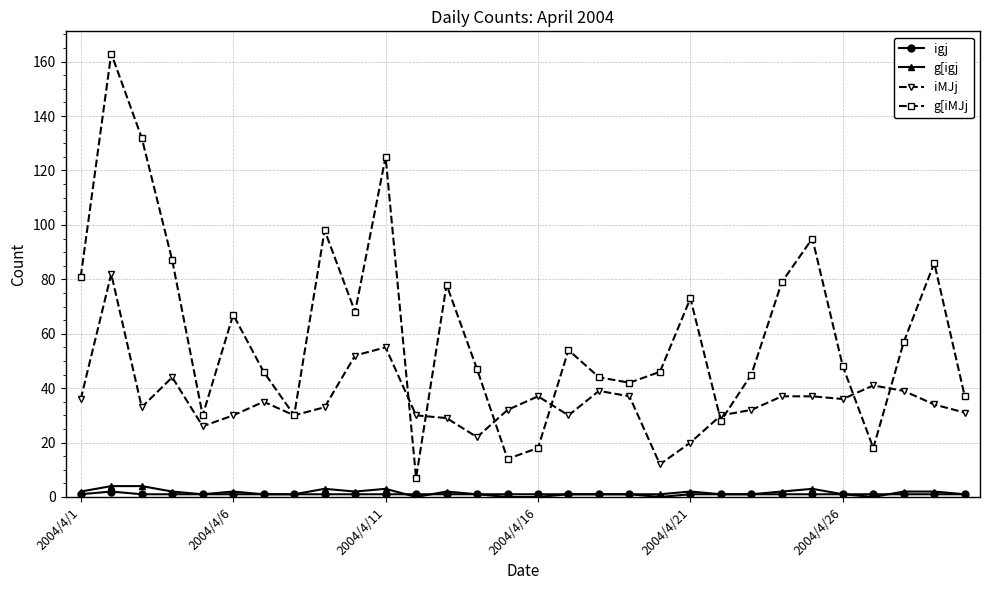

Reading left to right, extract all data points from this chart.

igj: 1	2	1	1	1	1	1	1	1	1	1	1	1	1	1	1	1	1	1	0	1	1	1	1	1	1	1	1	1	1
g[igj: 2	4	4	2	1	2	1	1	3	2	3	0	2	1	0	0	1	1	1	1	2	1	1	2	3	1	0	2	2	1
iMJj: 36	82	33	44	26	30	35	30	33	52	55	30	29	22	32	37	30	39	37	12	20	30	32	37	37	36	41	39	34	31
g[iMJj: 81	163	132	87	30	67	46	30	98	68	125	7	78	47	14	18	54	44	42	46	73	28	45	79	95	48	18	57	86	37